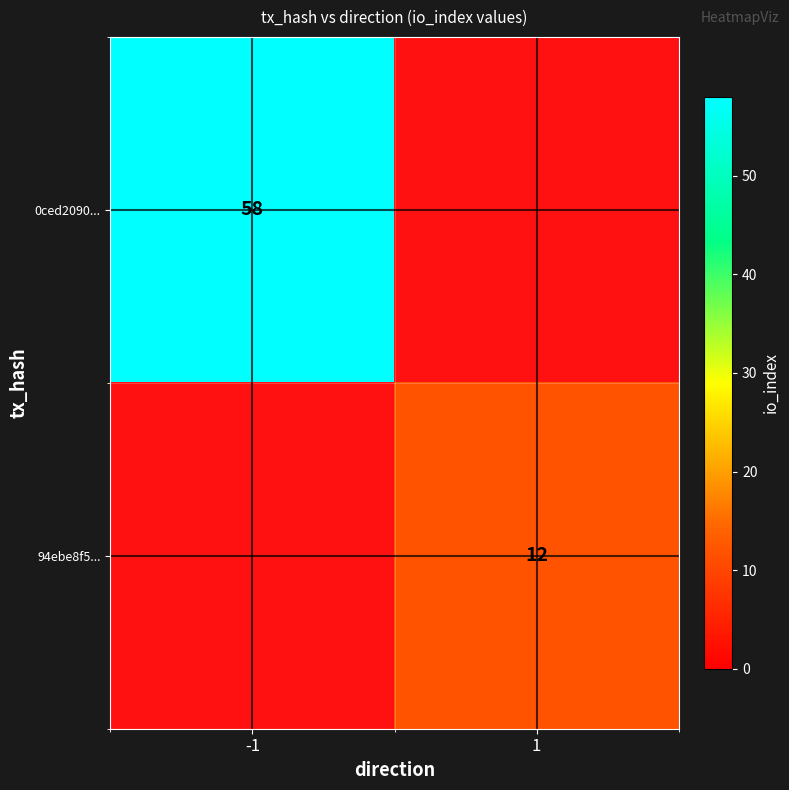

The value of 94ebe8f5... at 1 is 22. True or false?

False